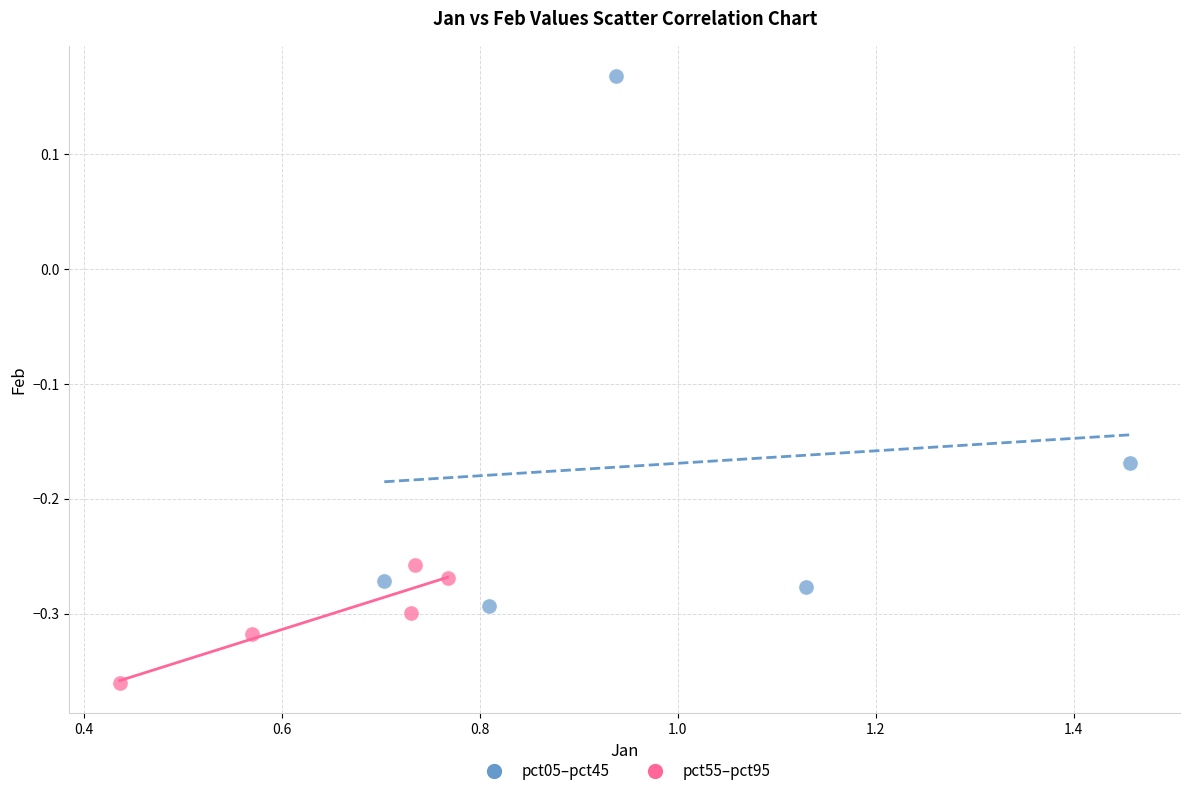

Which series reaches the minimum Y coordinate?

pct55–pct95